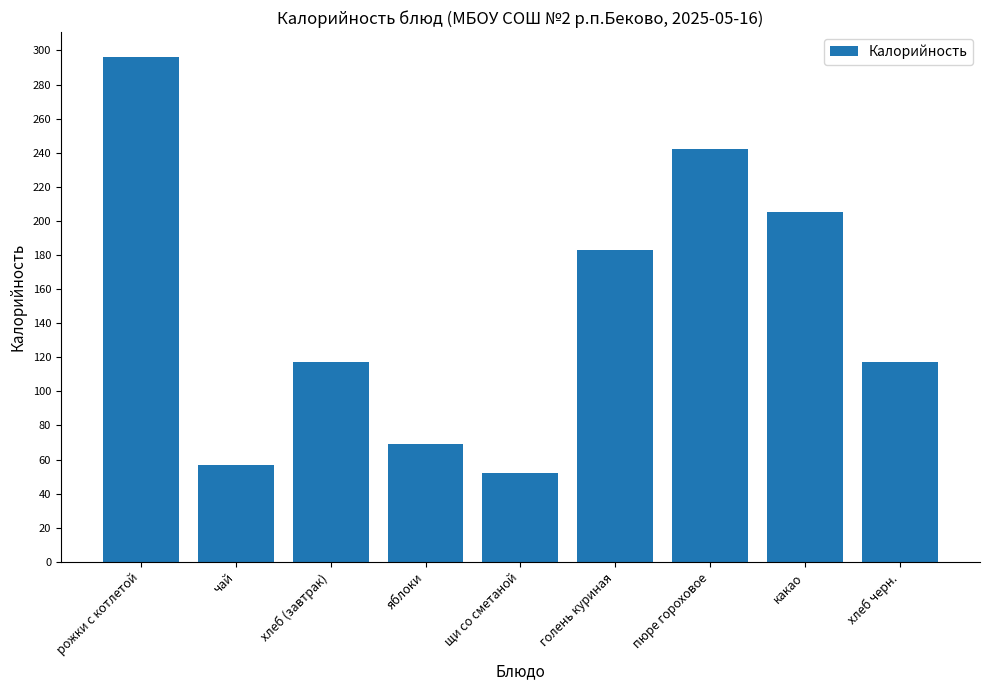

What position from the left is пюре гороховое?

7